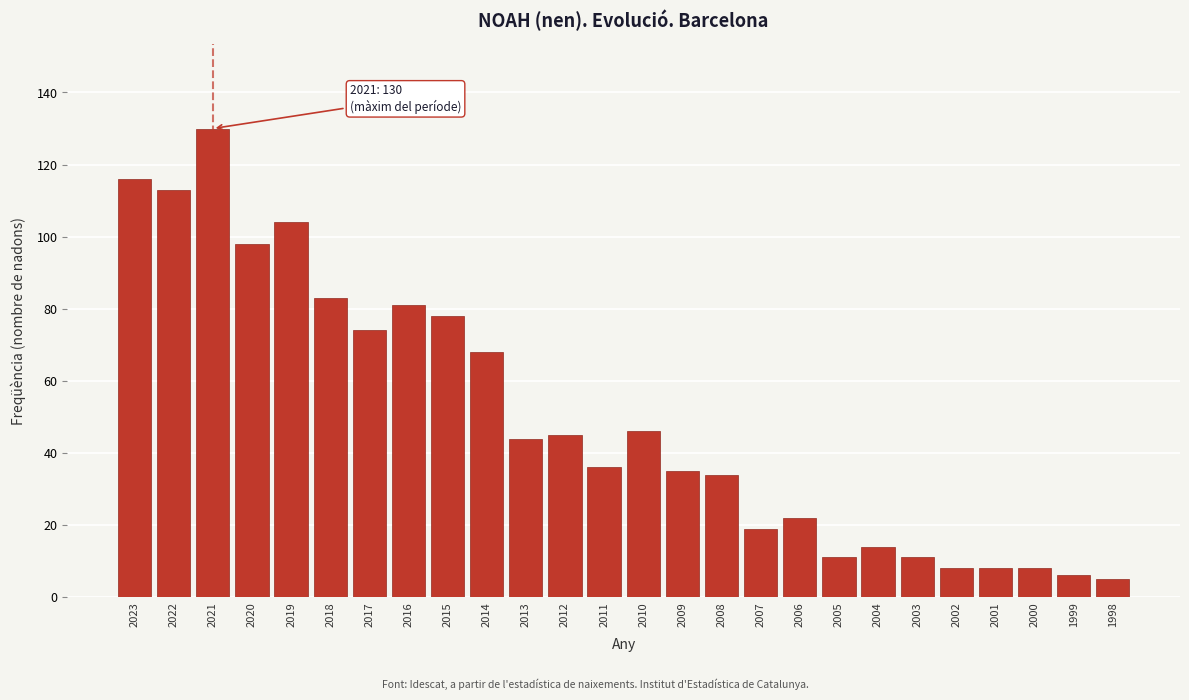

Reading left to right, extract all data points from this chart.

116	113	130	98	104	83	74	81	78	68	44	45	36	46	35	34	19	22	11	14	11	8	8	8	6	5